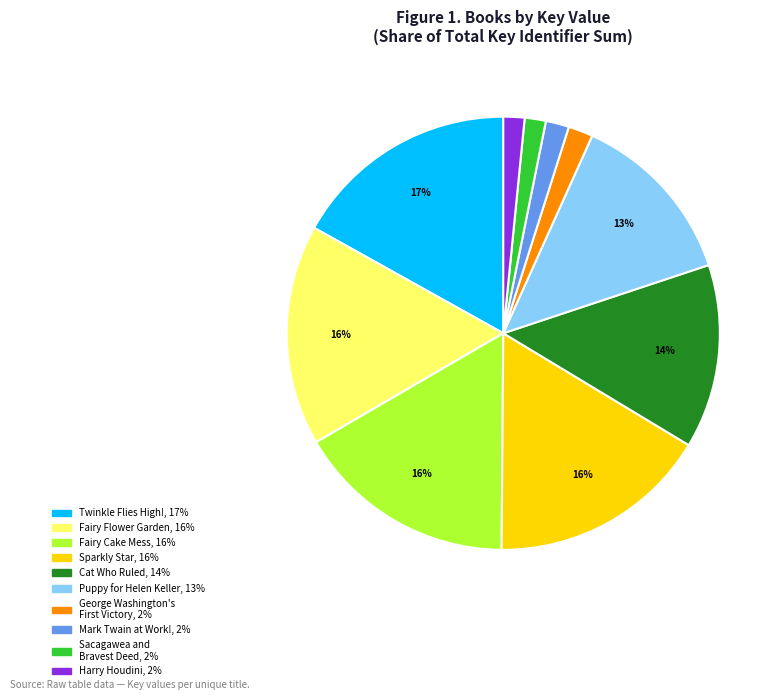

To the nearest percent, what is the average slice percentage?

10%